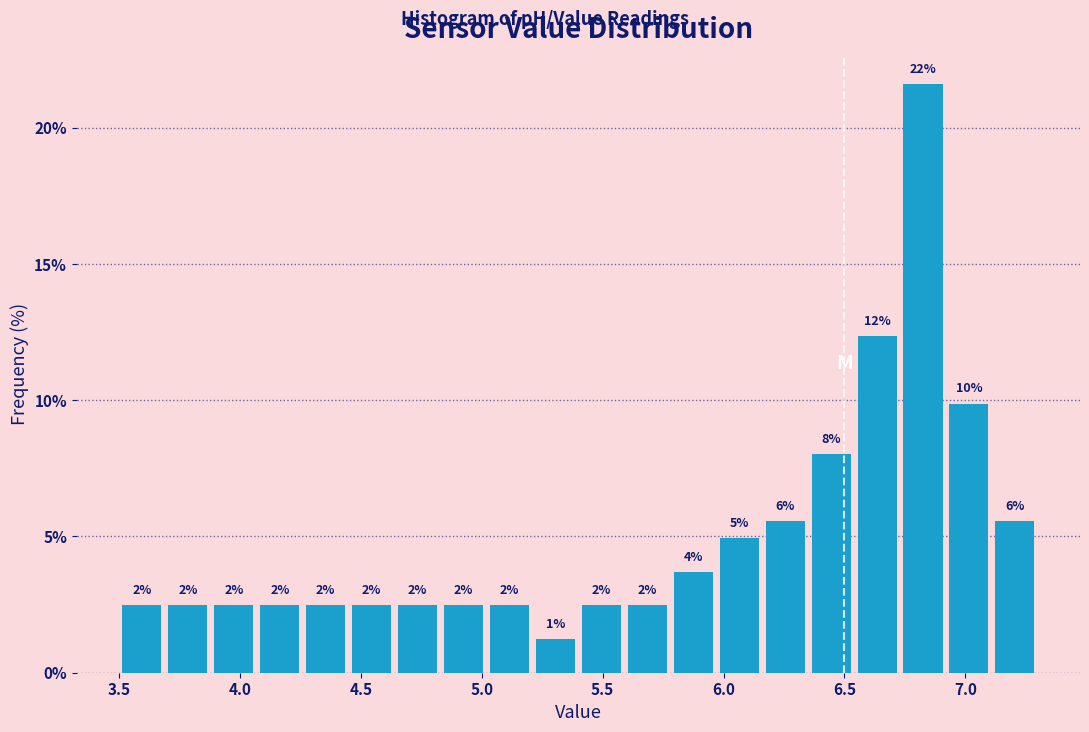

Around what value on the x-axis is the tallest bar? Give the approximate position of its centre, as read against the axis.

6.85